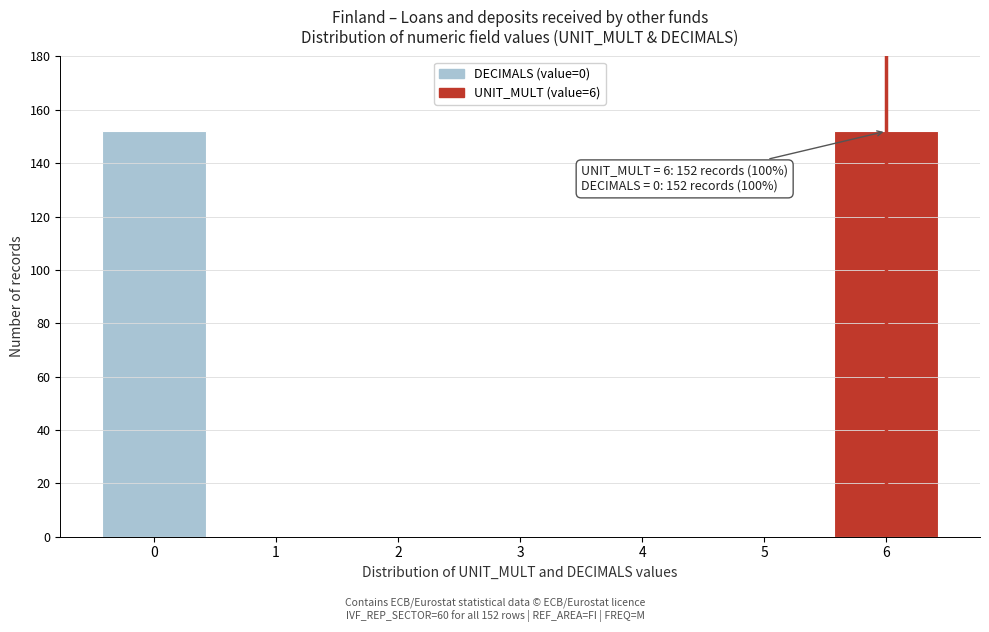

Reading left to right, transcribe all the data shown in this chart.

0=152	1=0	2=0	3=0	4=0	5=0	6=152